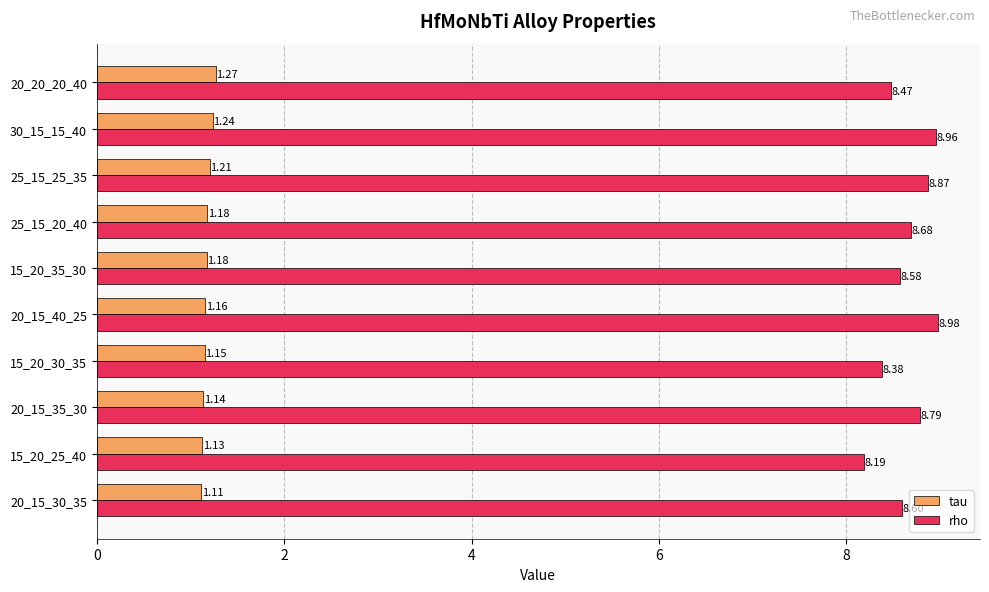

Which series has the widest spread of values?

rho